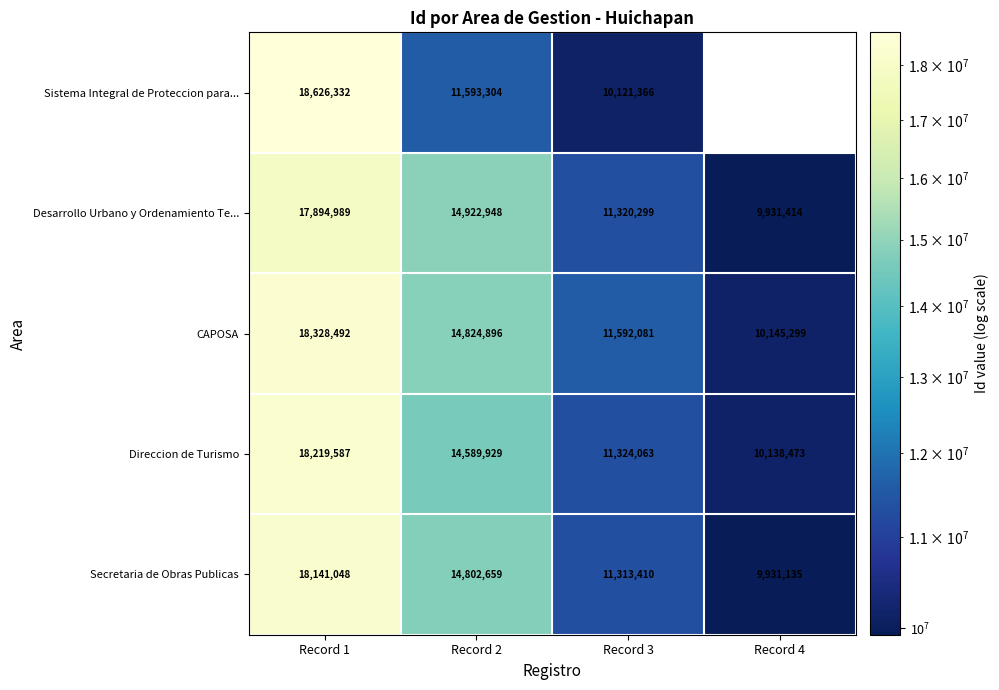

What is the greatest value displayed?

18626332.0